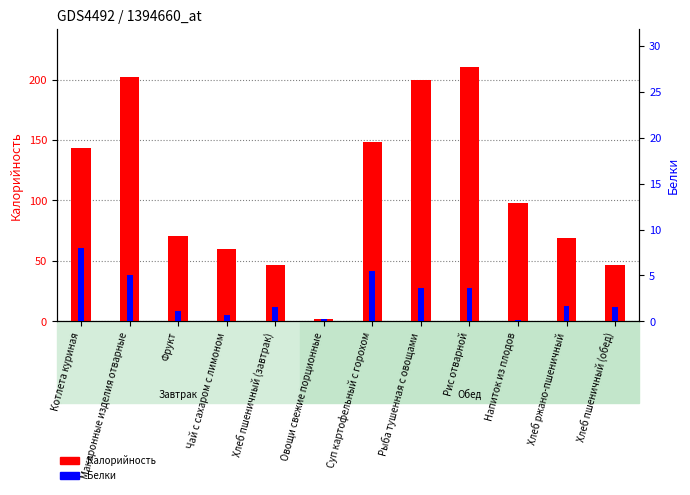

What is the label of the 8th bar from the left?

Рыба тушенная с овощами